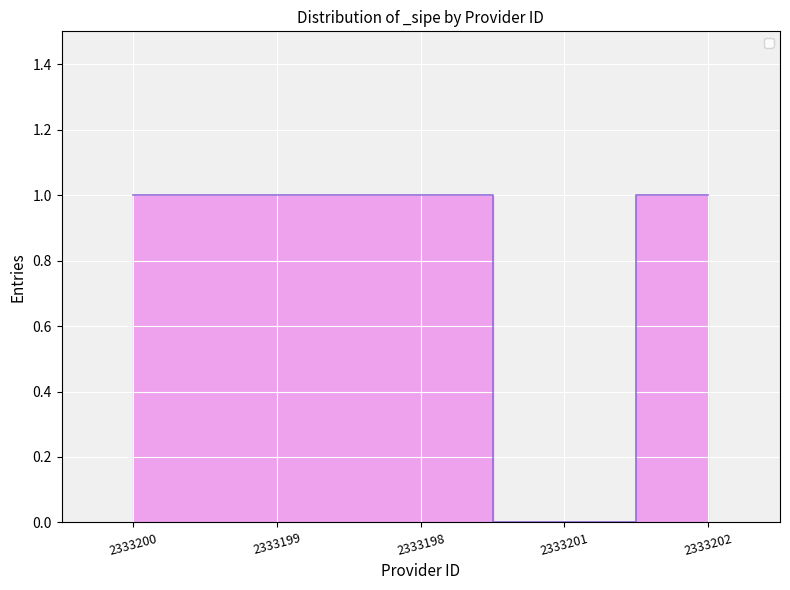

What is the approximate value at 2333200?

1